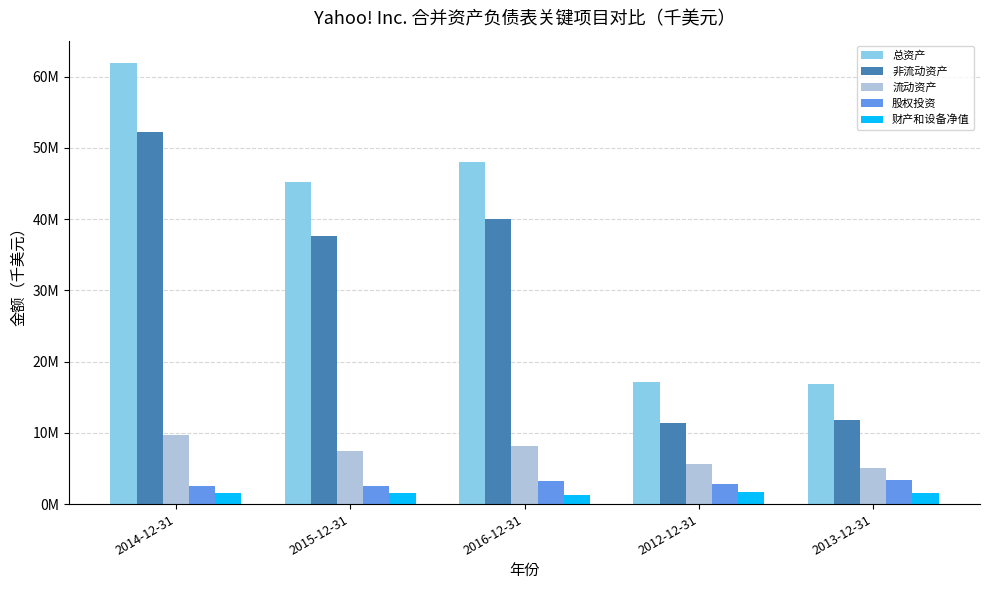

Rank the series by their maximum value, from lowest to highest.

财产和设备净值, 股权投资, 流动资产, 非流动资产, 总资产